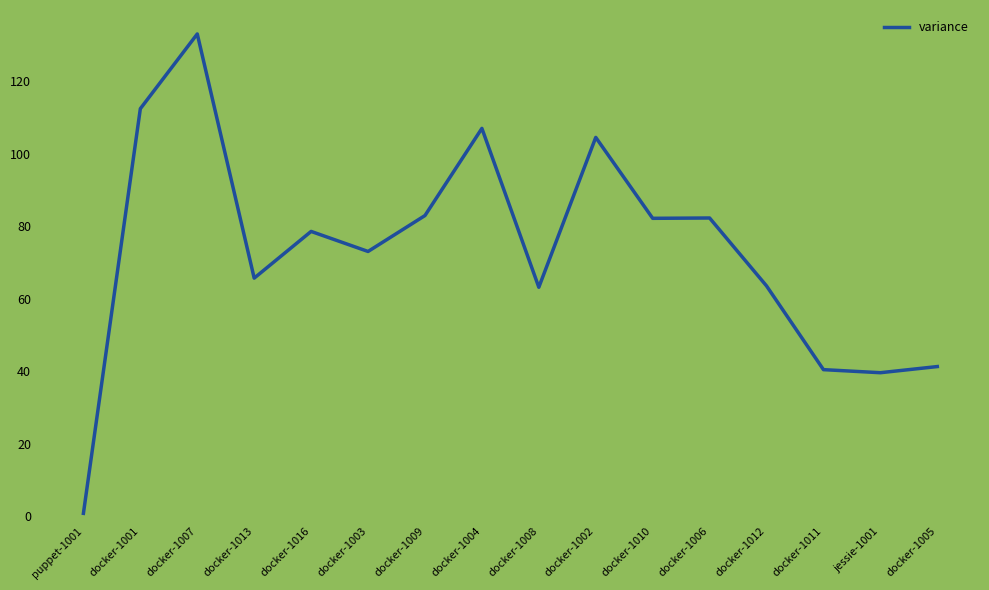

Read the value at docker-1010.

82.2